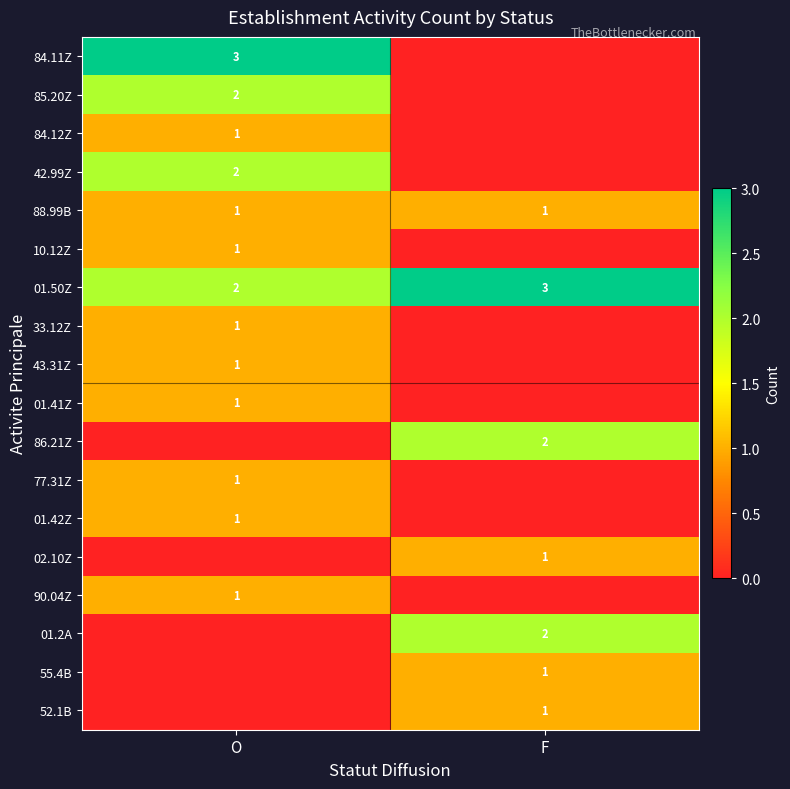

The value of 90.04Z at O is 1. True or false?

True